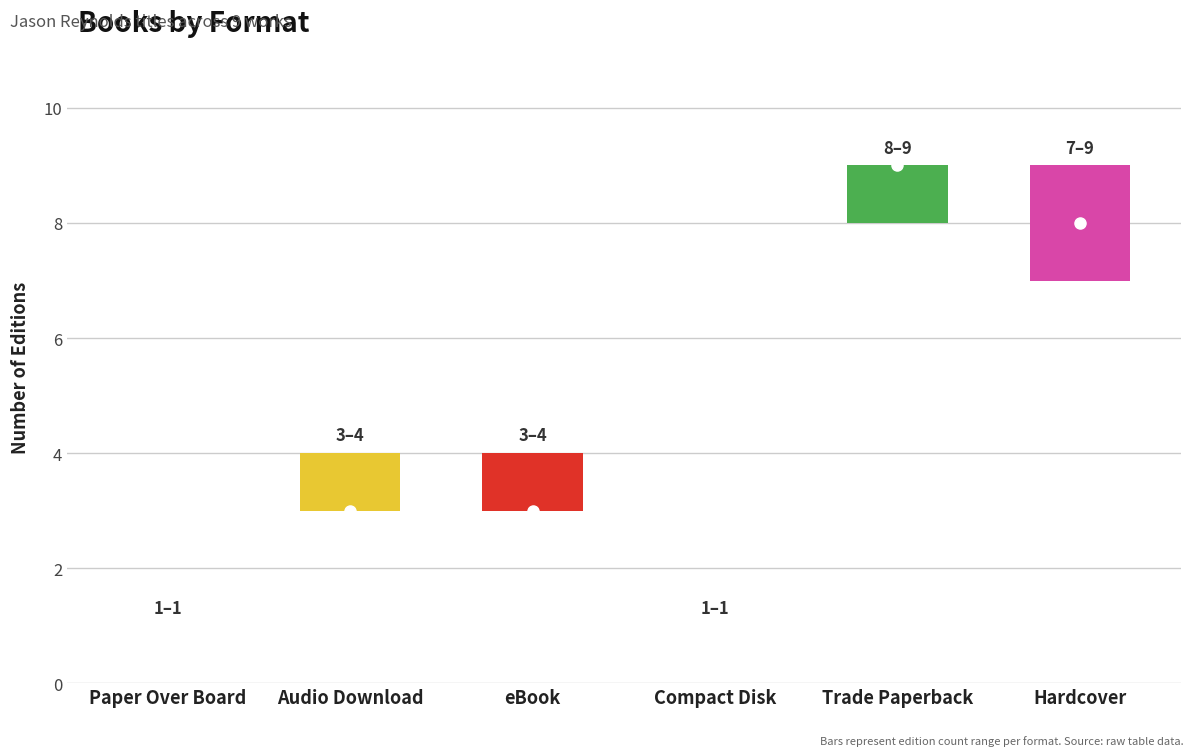

What is the value of the 1st bar from the left?

1